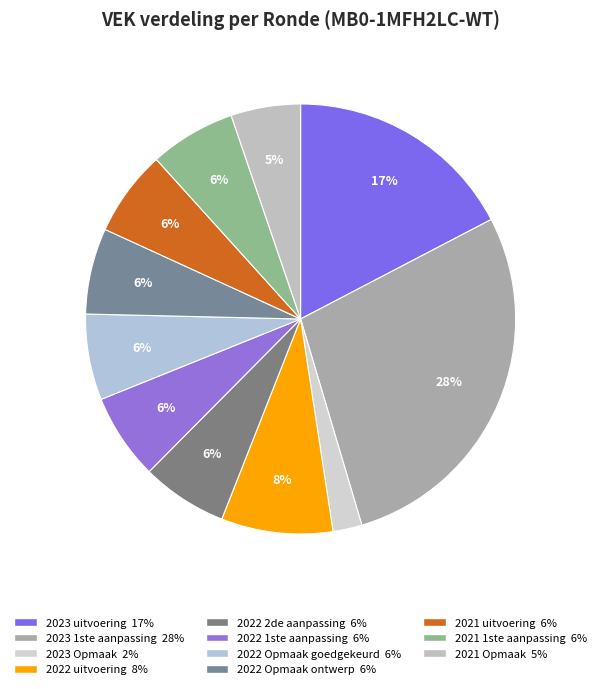

Count the number of slices in the pie.

11